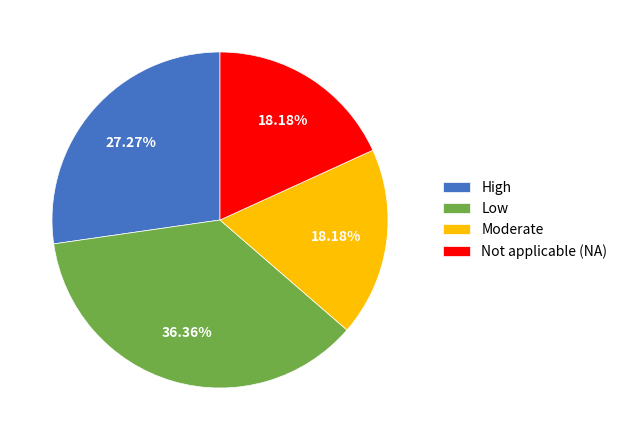

Which has a higher value, Moderate or High?

High